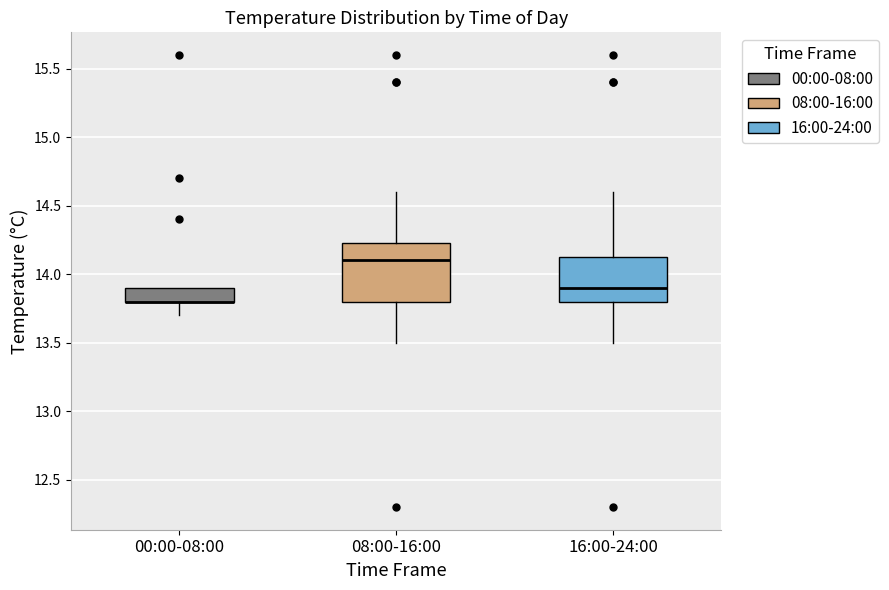

Comparing the boxes themselves (not the whiskers), which one is the tallest?

08:00-16:00